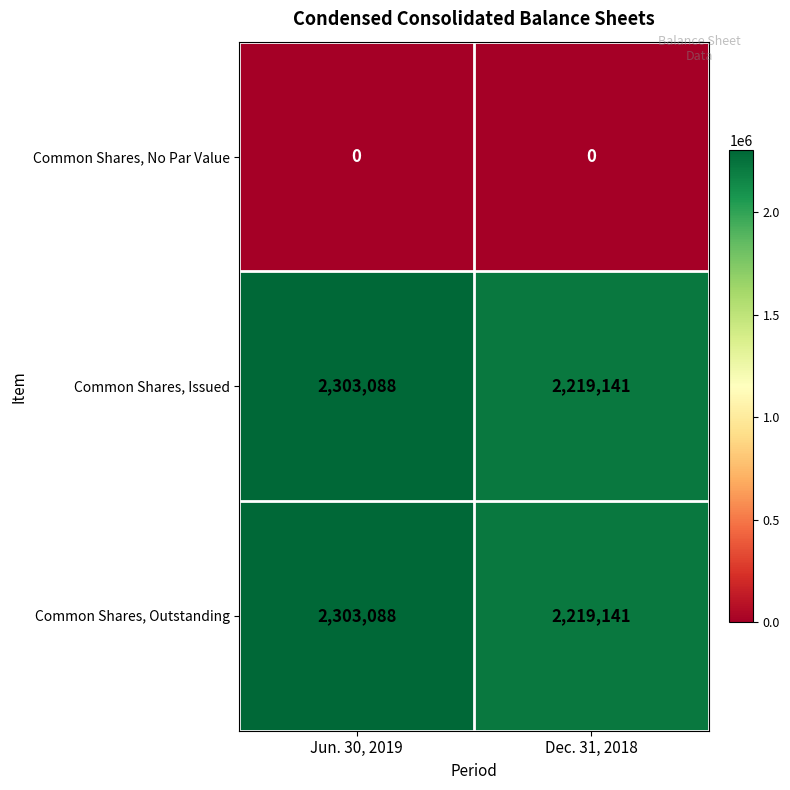

Reading right to left, what are all the values shown in this chart?

Common Shares, No Par Value: Dec. 31, 2018=0	Jun. 30, 2019=0
Common Shares, Issued: Dec. 31, 2018=2219141	Jun. 30, 2019=2303088
Common Shares, Outstanding: Dec. 31, 2018=2219141	Jun. 30, 2019=2303088